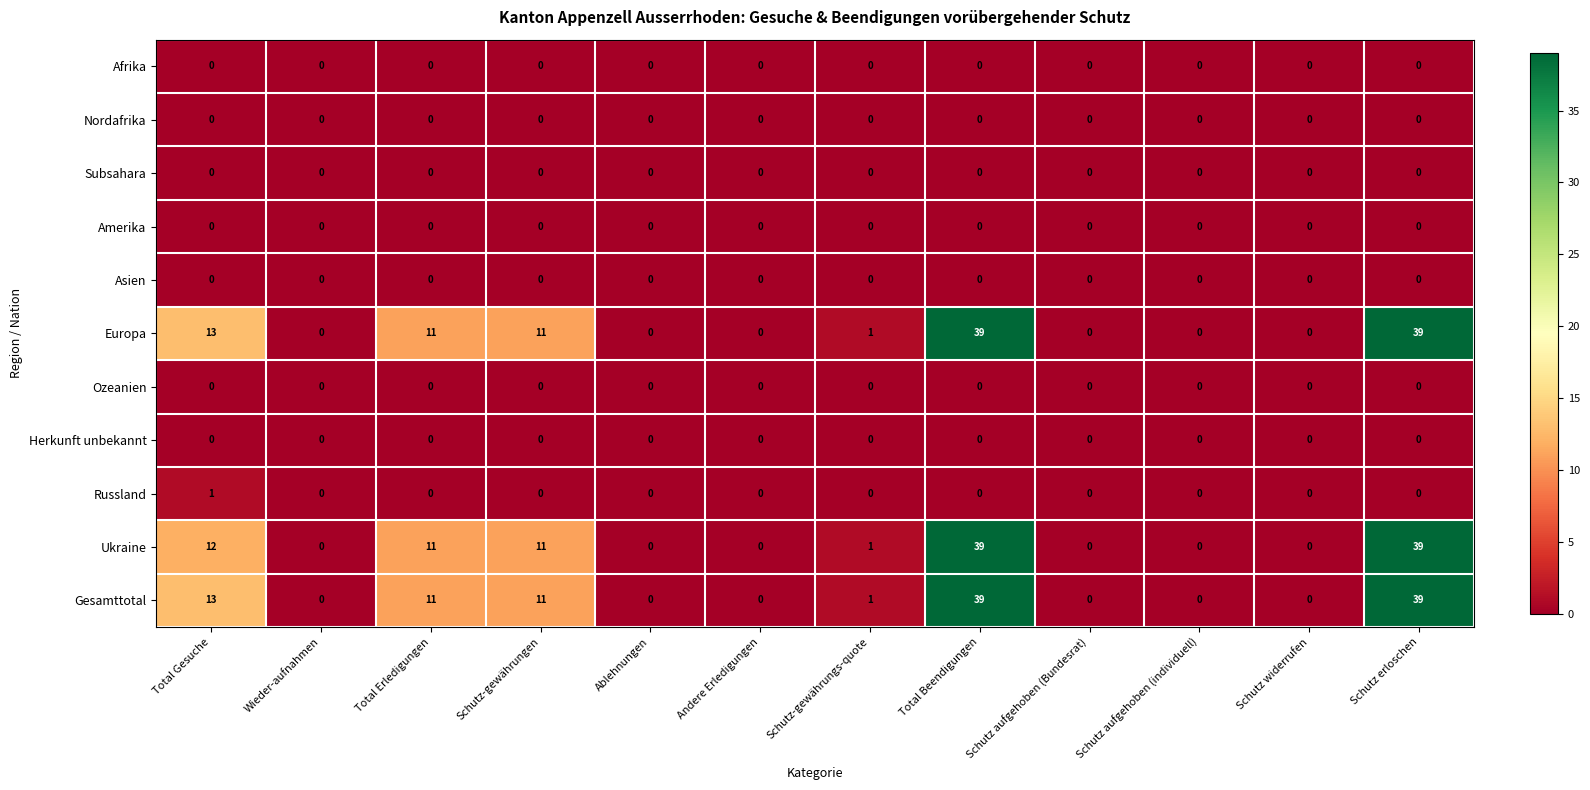

What is the spread (max minus min) of values at Total Gesuche?

13